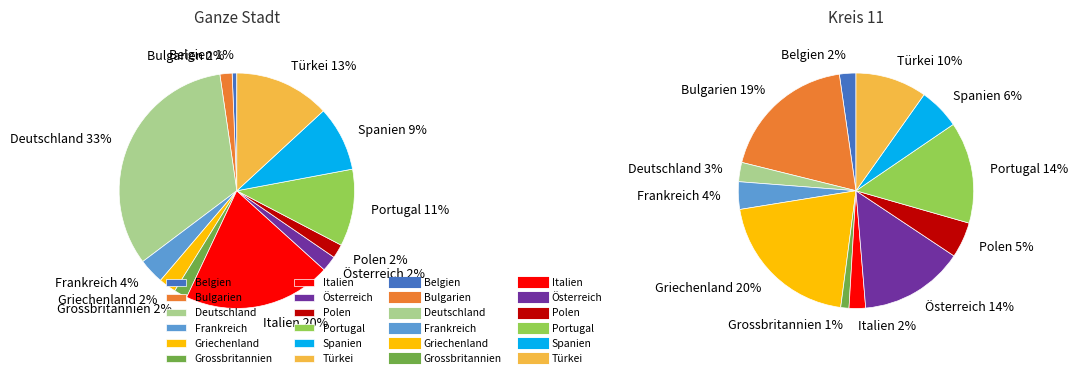

Is it true that Spanien is 1% of the pie?

False